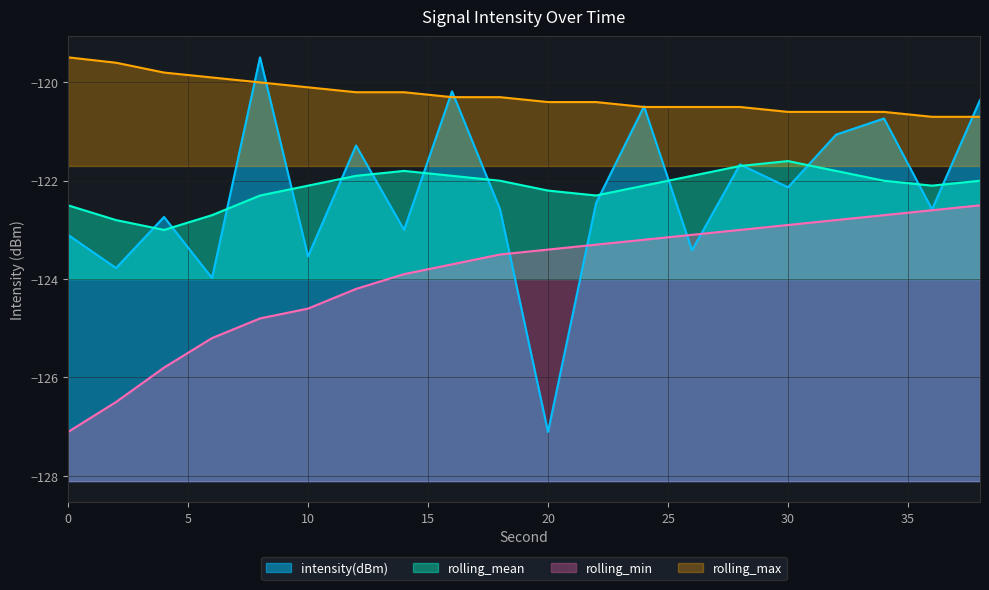

Which label corresponds to the smallest value in the chart?

20